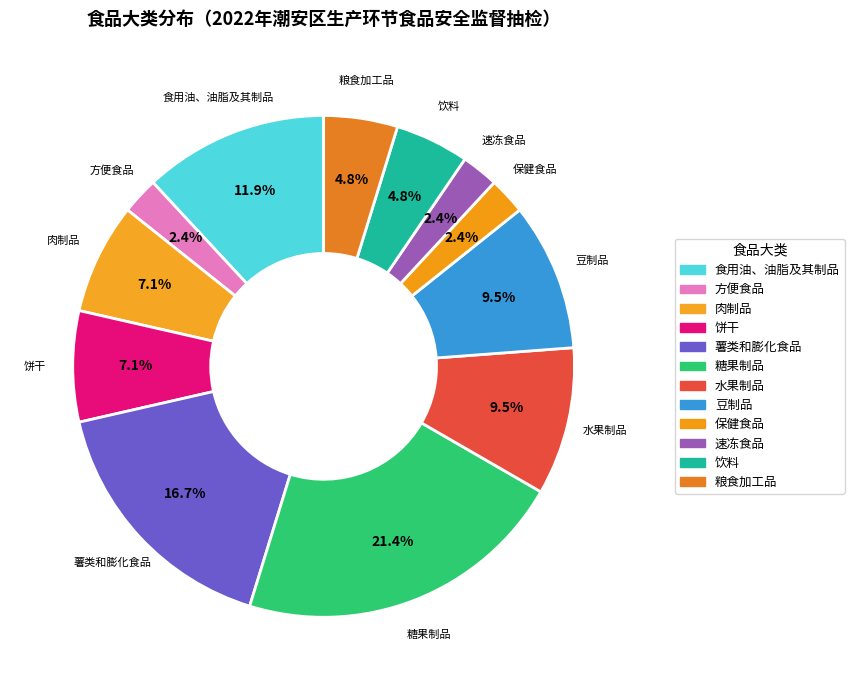

True or false: 肉制品 accounts for 7% of the total.

True